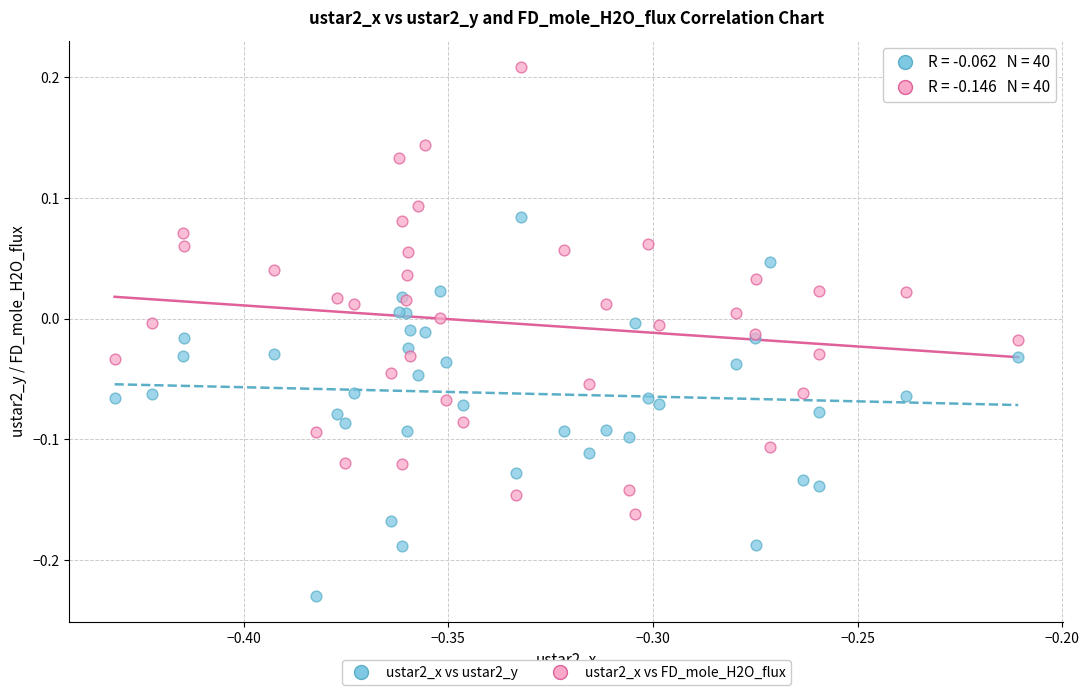

Which series contains the lowest Y value?

ustar2_x vs ustar2_y